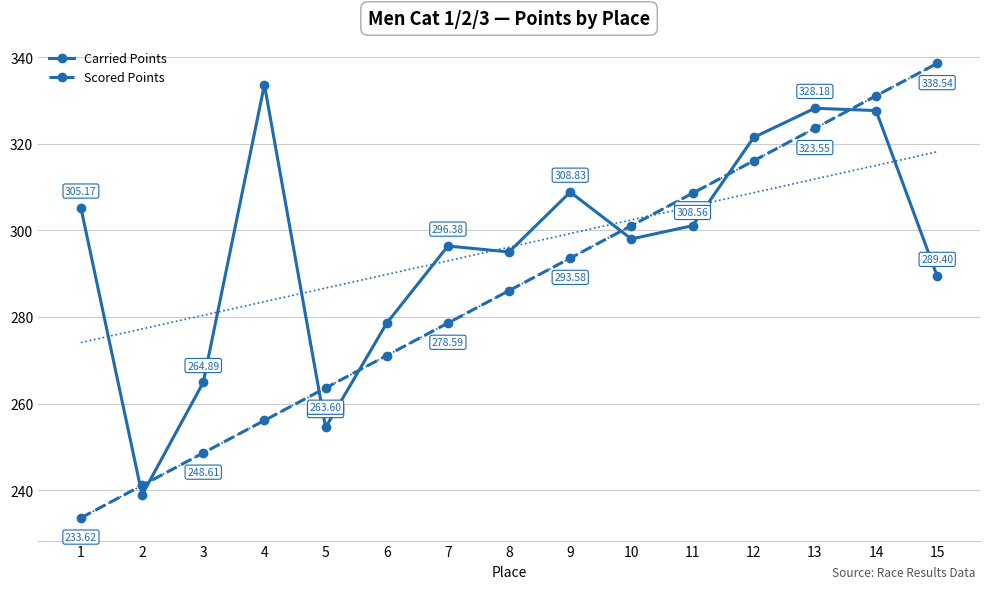

Rank the series at 14 from highest to lowest value.

Scored Points, Carried Points